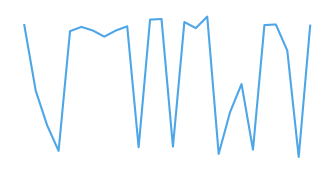

List the labels in order of value, smallest first.

24, 17, 3, 20, 10, 13, 2, 18, 1, 19, 23, 7, 4, 6, 8, 15, 5, 9, 25, 0, 21, 22, 14, 11, 12, 16